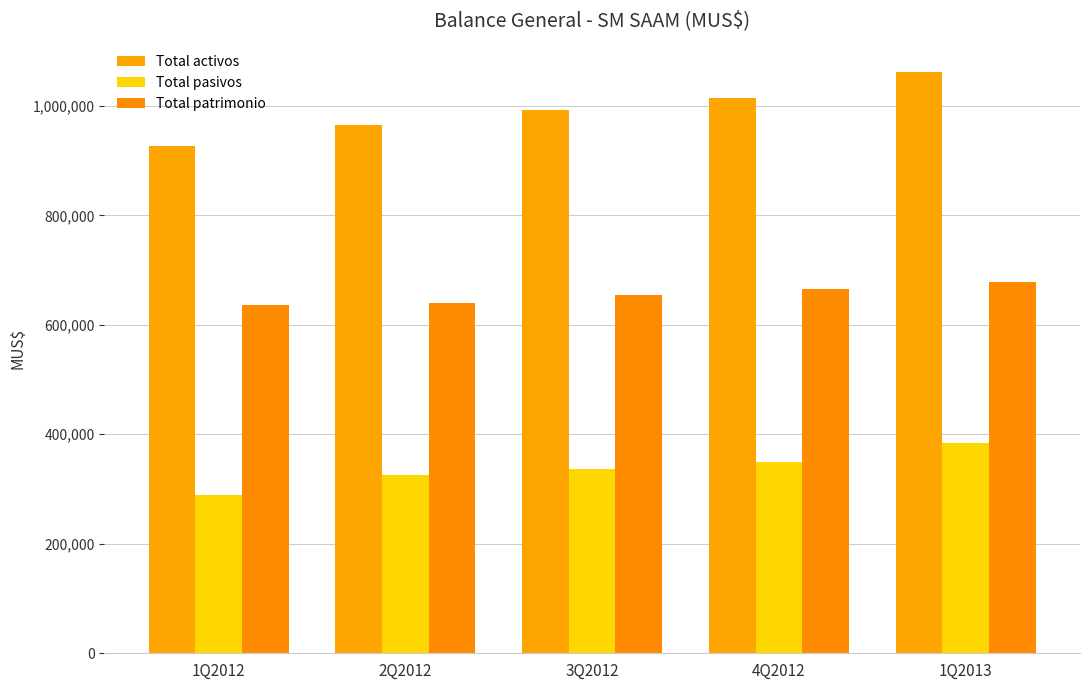

Where is Total pasivos nearest to the value 337079?

3Q2012